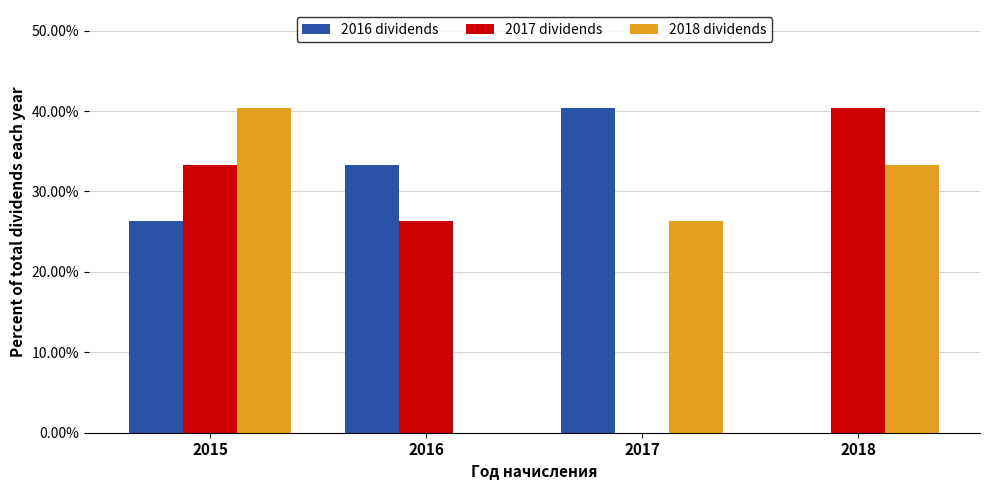

What is the difference between the 2018 dividends values at 2016 and 2018?

0.3